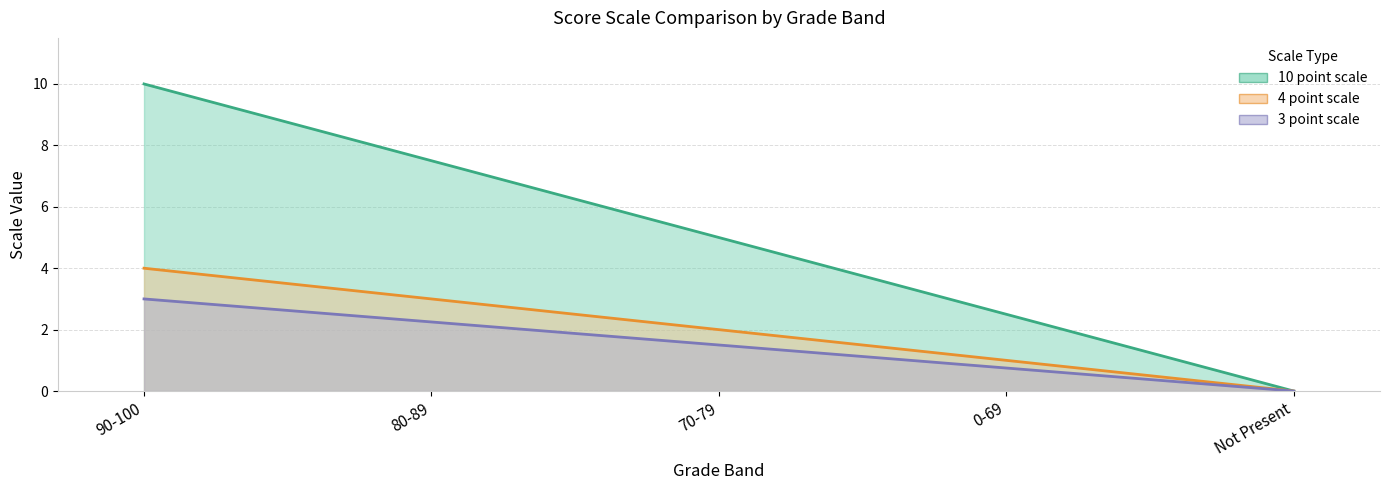

Where does the 10 point scale series first go above 5?

90-100